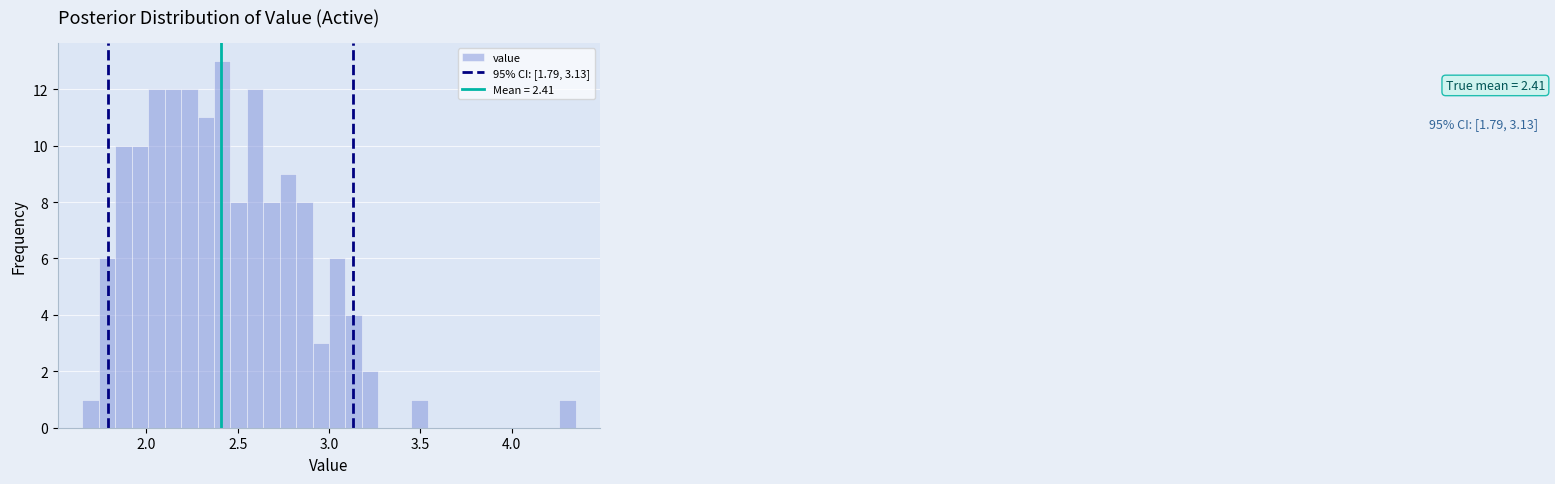

Read against the x-axis, roughly where is the centre of the tallest bar?

2.40